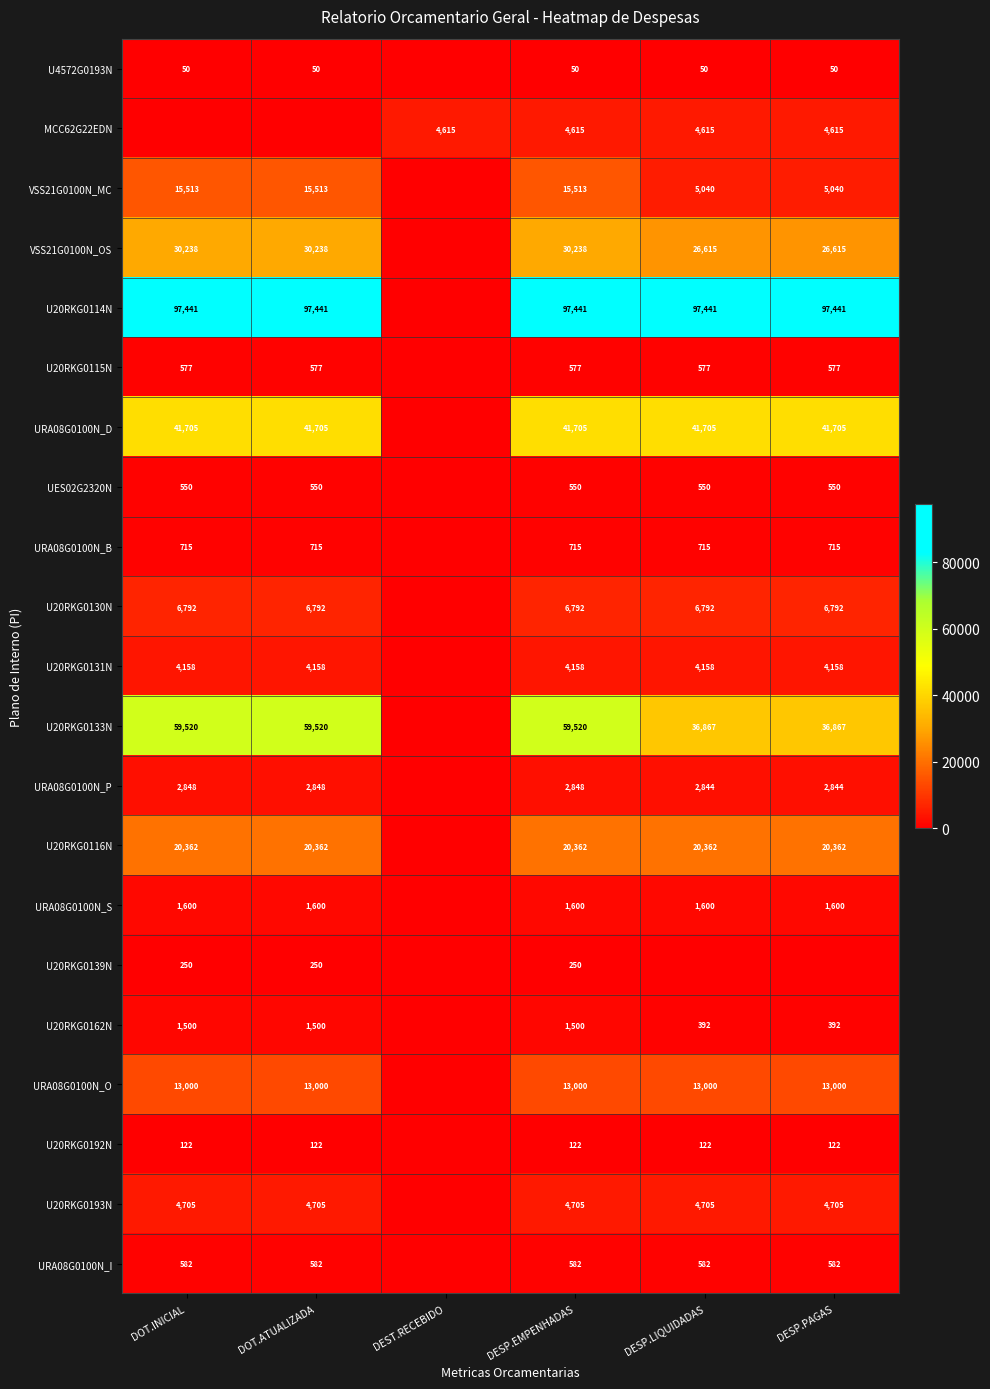

What is the difference between the highest and lowest values at DESP.EMPENHADAS?

97391